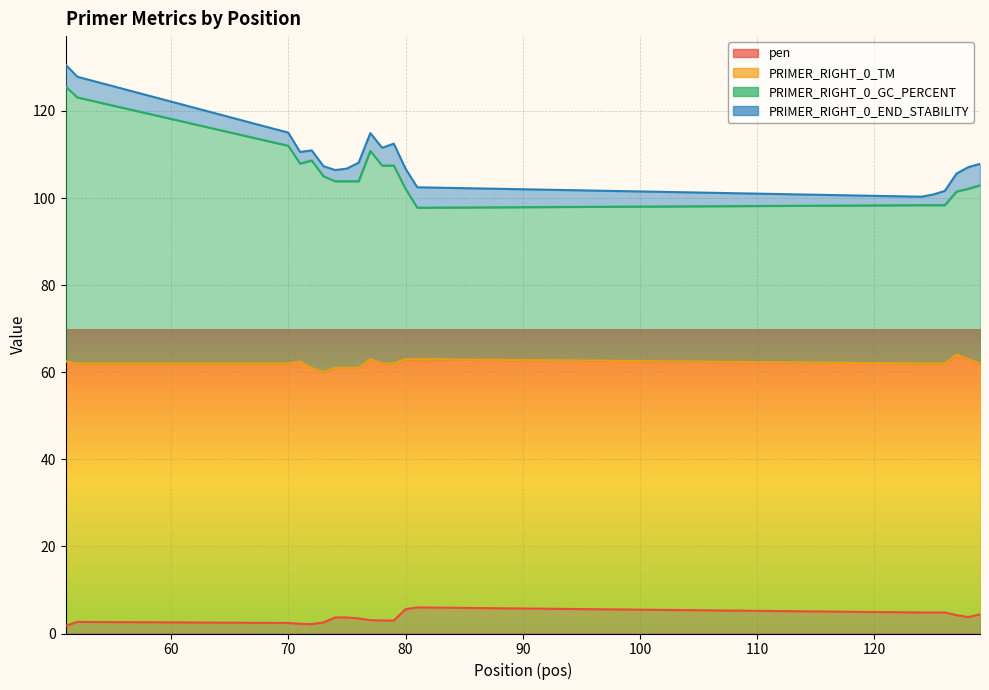

What is the difference between the maximum and minimum values in the pen series?

4.2